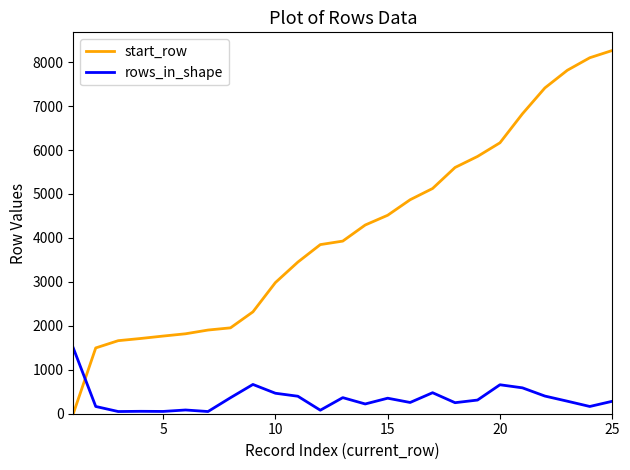

Which series has the largest total across all categories?

start_row